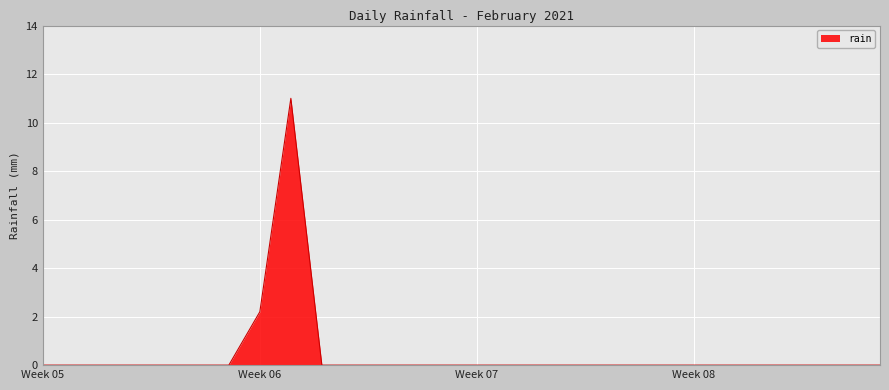

What is the greatest value displayed?

11.0